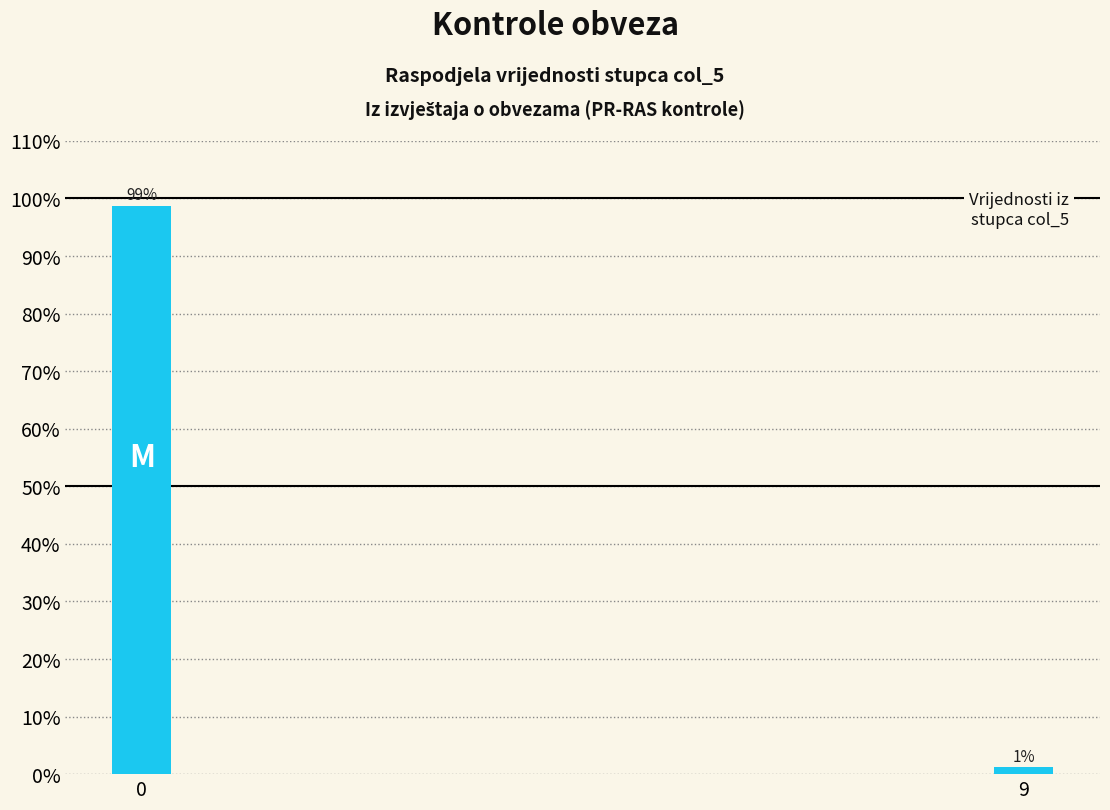

What value does the data have at 0?

98.8